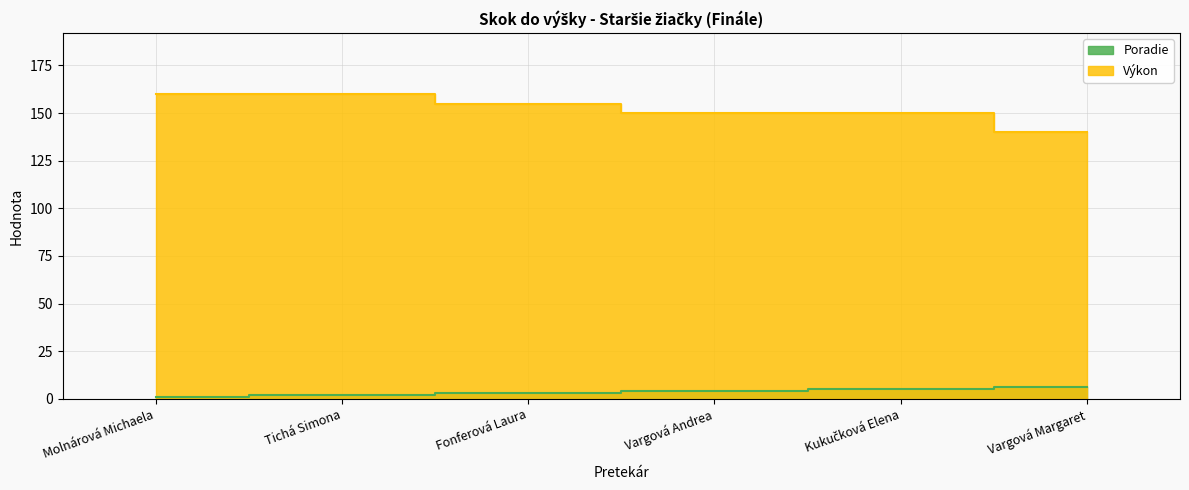

True or false: Výkon and Poradie intersect in this chart.

False